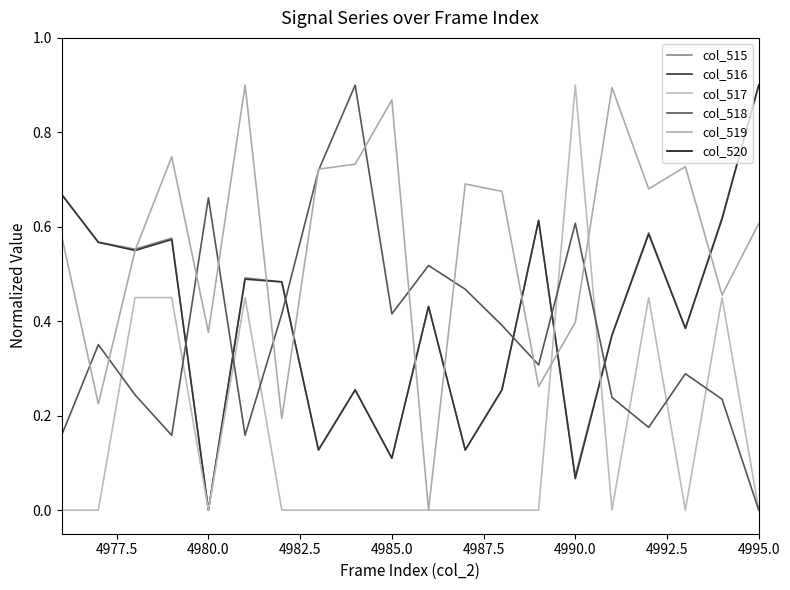

Which series has the largest range (max minus min)?

col_515